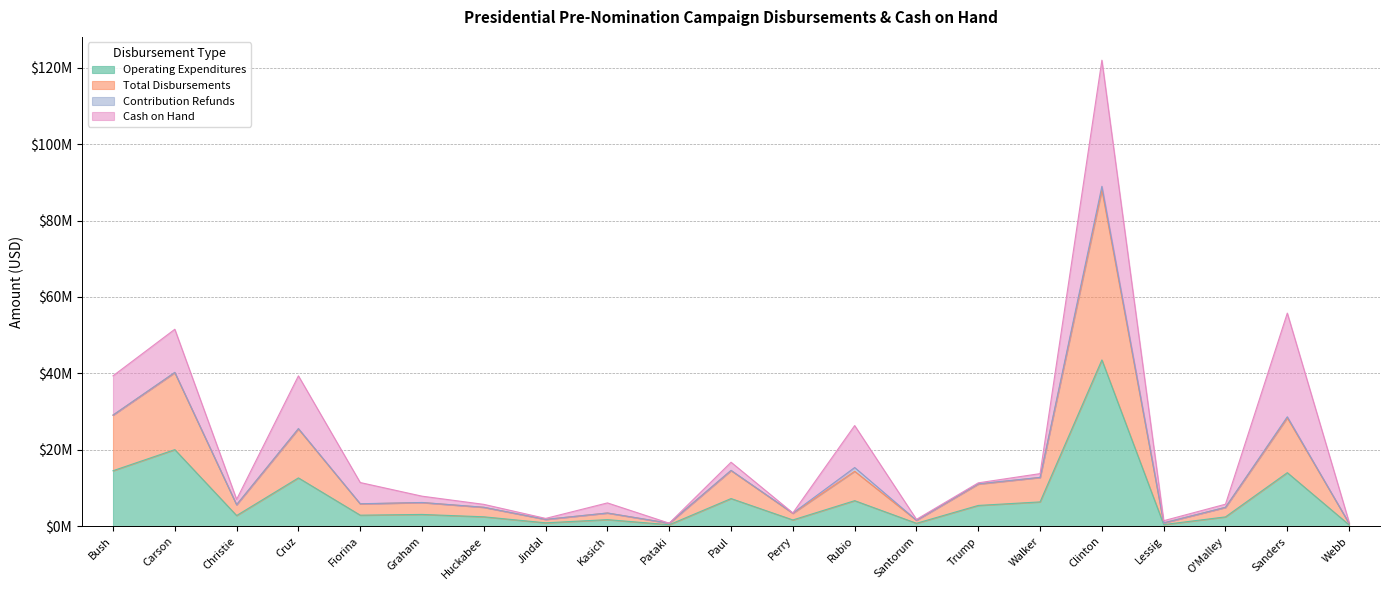

Which category has the highest value in the Operating Expenditures series?

Clinton